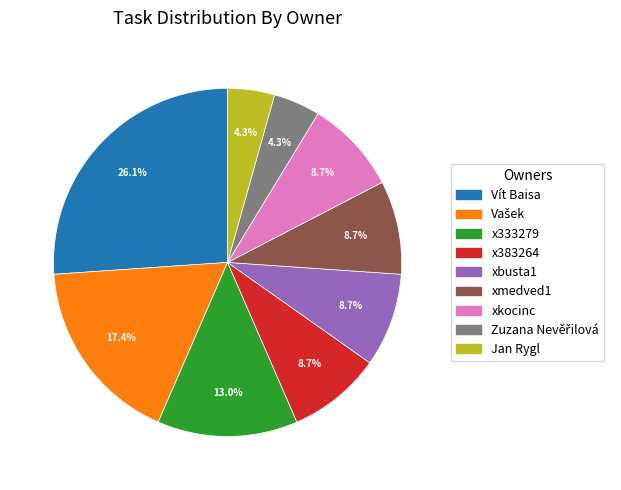

How many slices are in this pie chart?

9